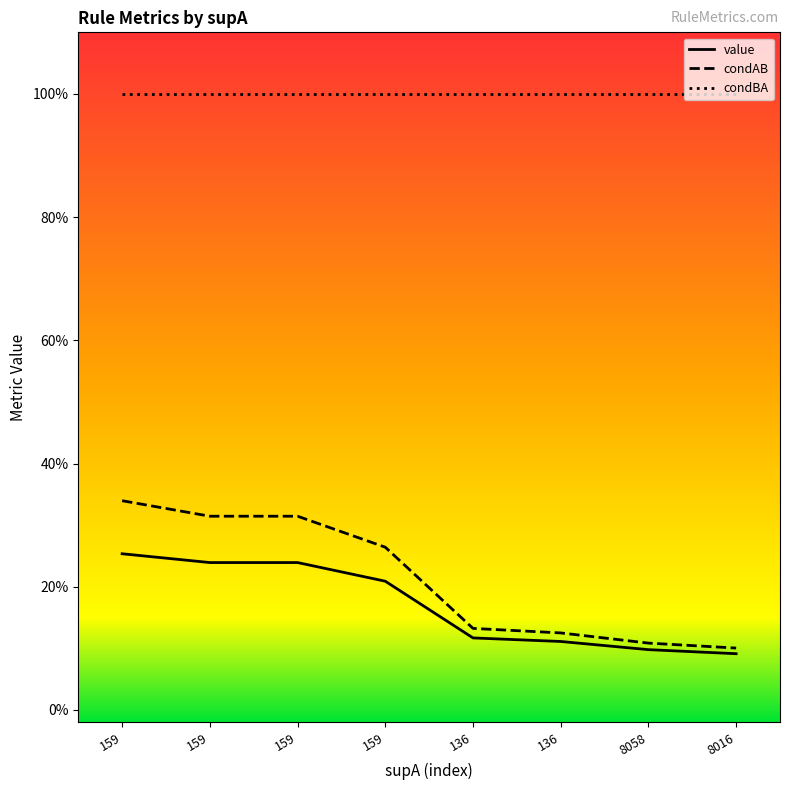

Does the chart have visible grid lines?

No